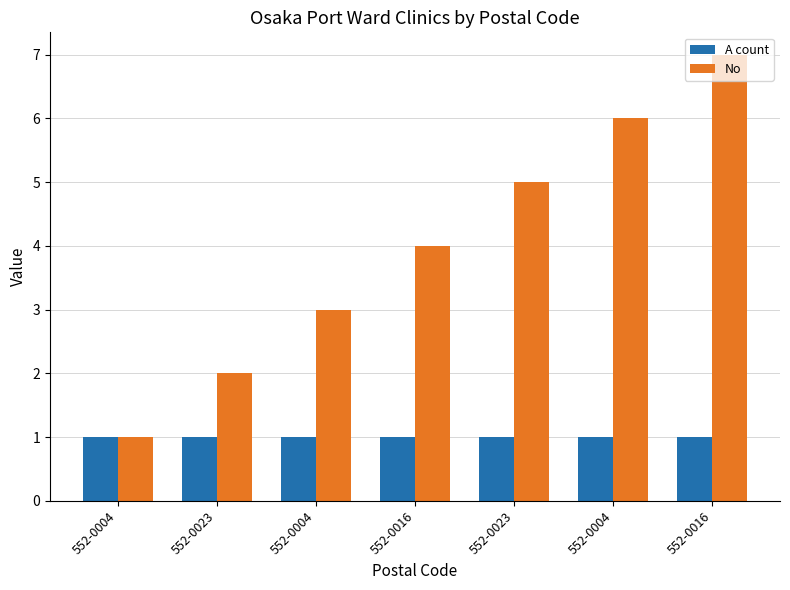

Which label corresponds to the smallest value in the chart?

552-0004